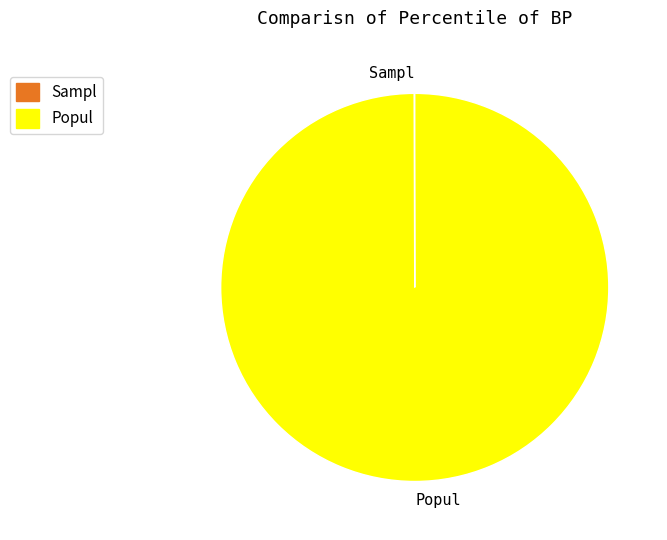

The Popul slice represents 88% of the pie. True or false?

False